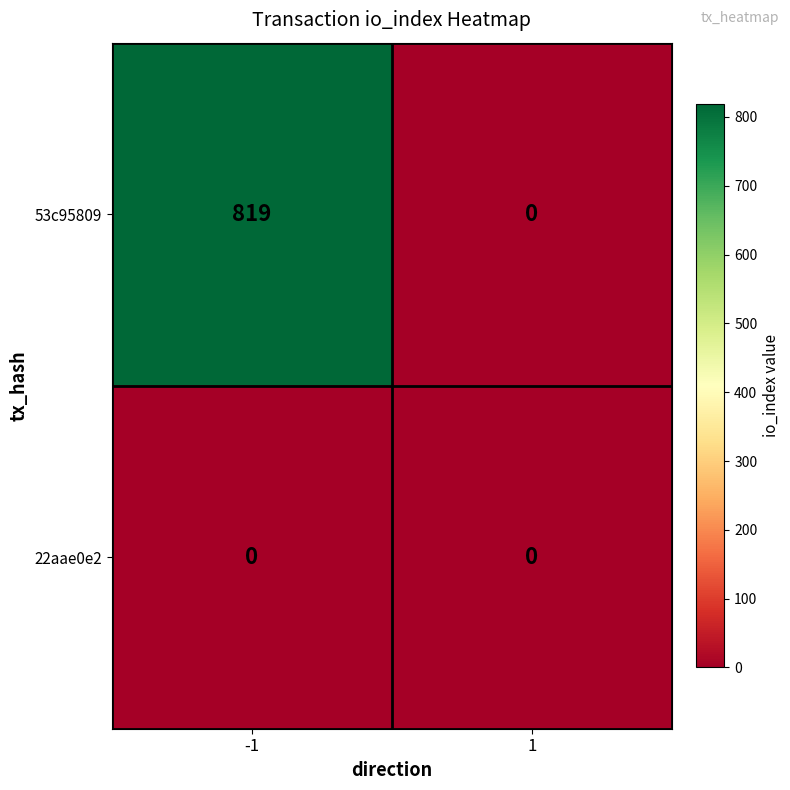

What value does the 53c95809 series have at -1?

819